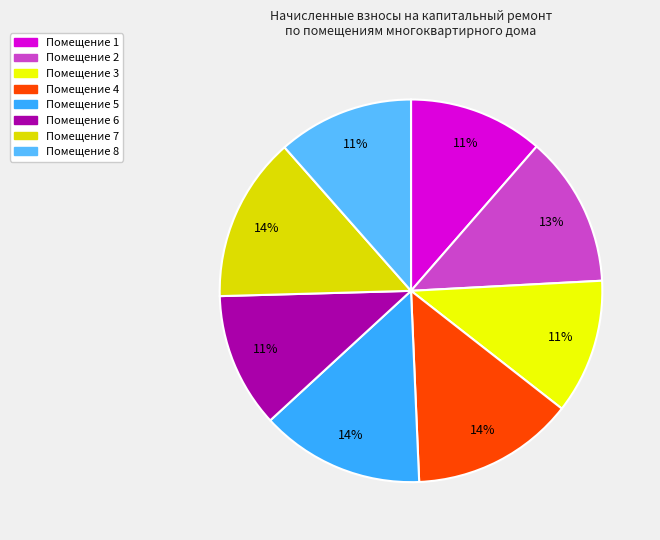

To the nearest percent, what is the difference between the largest and smallest slice percentages?

3%